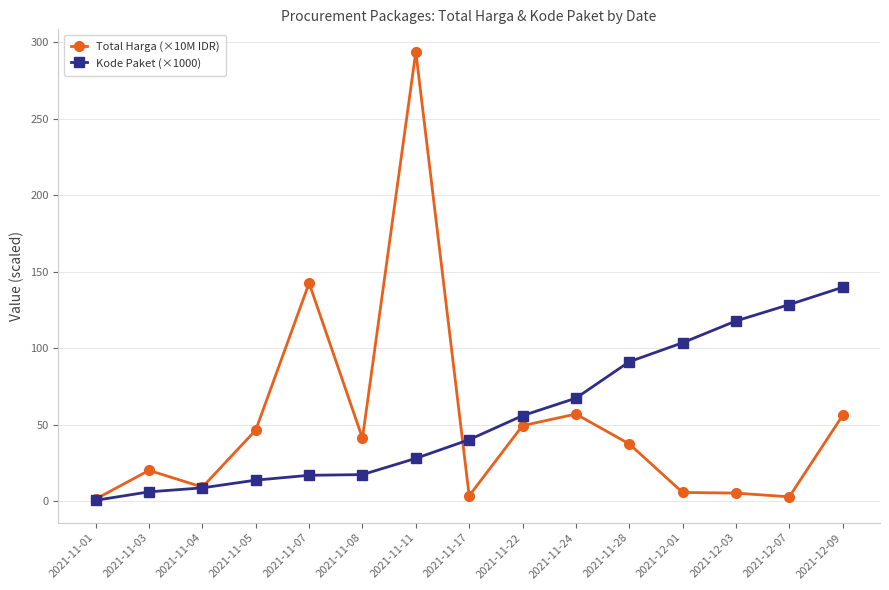

What is the label of the 6th point from the left?

2021-11-08